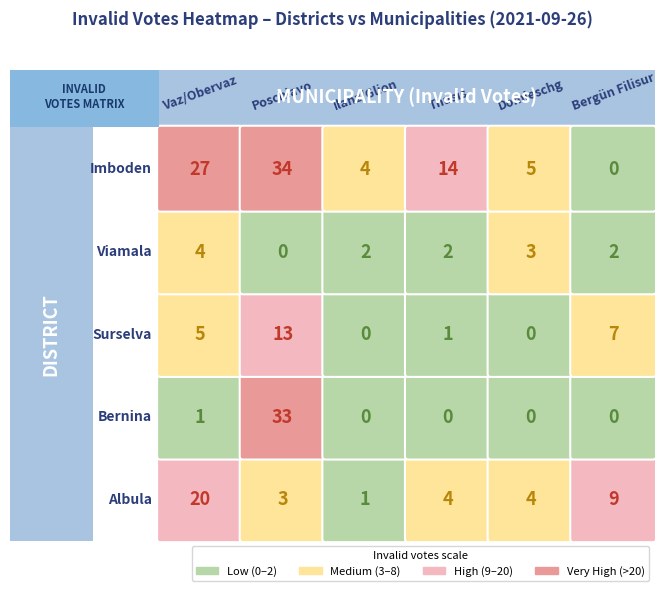

Count the number of data series in this chart.

5